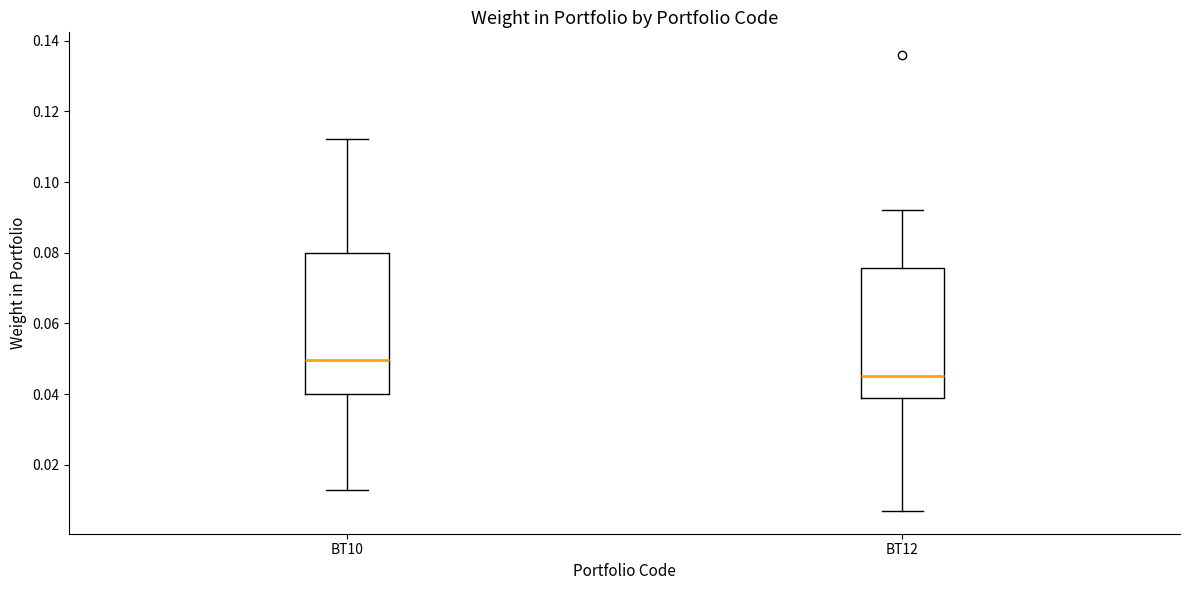

Reading left to right, transcribe this box plot: for each box, give where its median line is, the range the box spans, and where its two whiskers end, as read against the y-axis. The values are not printed on the chart, so give them approximately, as read against the axis.

BT10: median 0.050, box 0.040 to 0.080, whiskers 0.012 to 0.112
BT12: median 0.046, box 0.040 to 0.076, whiskers 0.006 to 0.092